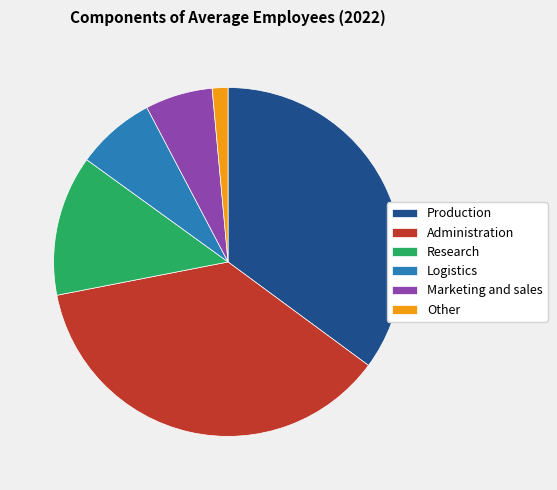

Which category has the biggest portion of the pie?

Administration